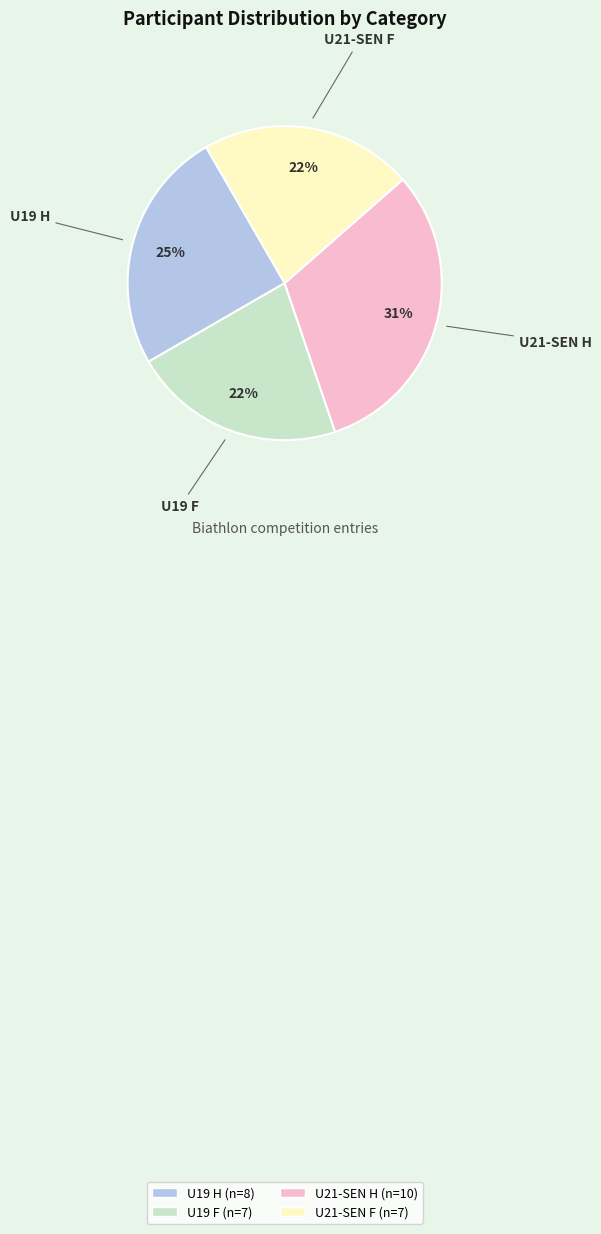

Is there any slice that represents more than half of the pie?

No